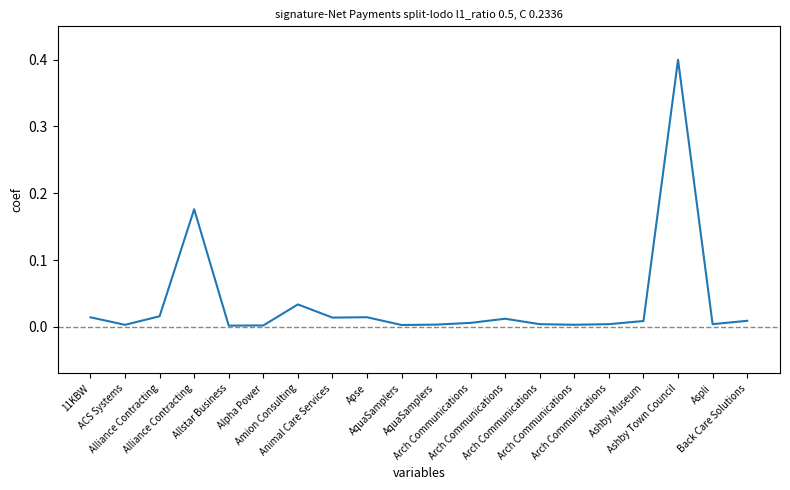

Does the chart have visible grid lines?

No